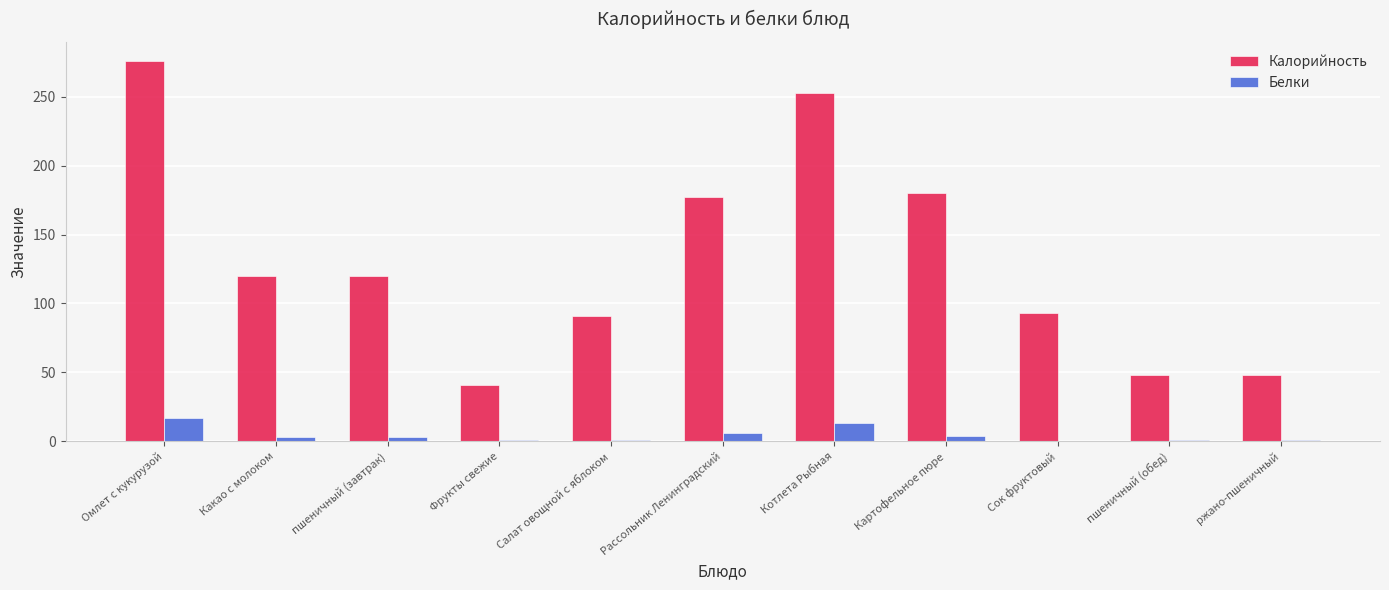

Which series changed the most between Омлет с кукурузой and Сок фруктовый?

Калорийность